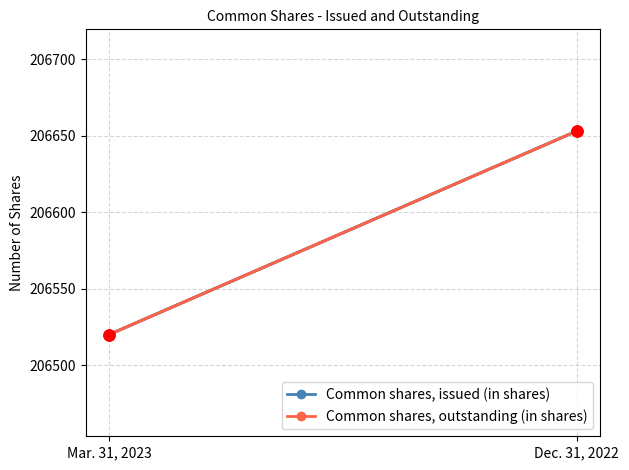

Reading right to left, transcribe all the data shown in this chart.

Common shares, issued (in shares): 206653	206520
Common shares, outstanding (in shares): 206653	206520